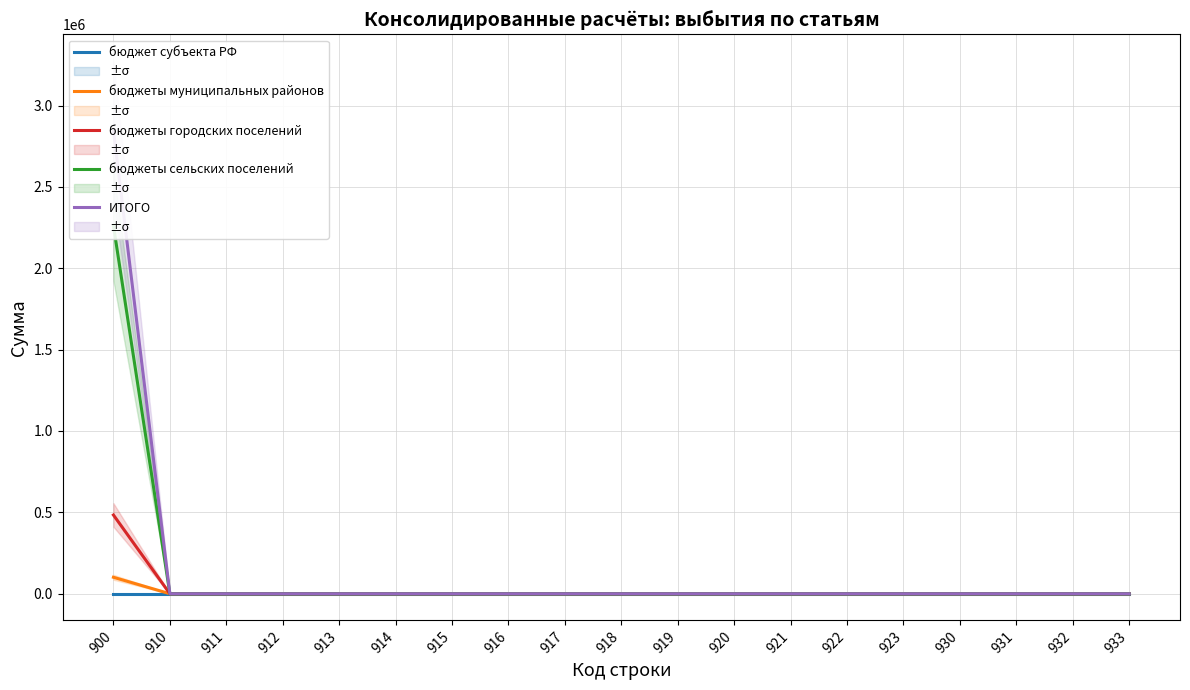

Rank the categories by бюджеты сельских поселений value from lowest to highest.

910, 911, 912, 913, 914, 915, 916, 917, 918, 919, 920, 921, 922, 923, 930, 931, 932, 933, 900